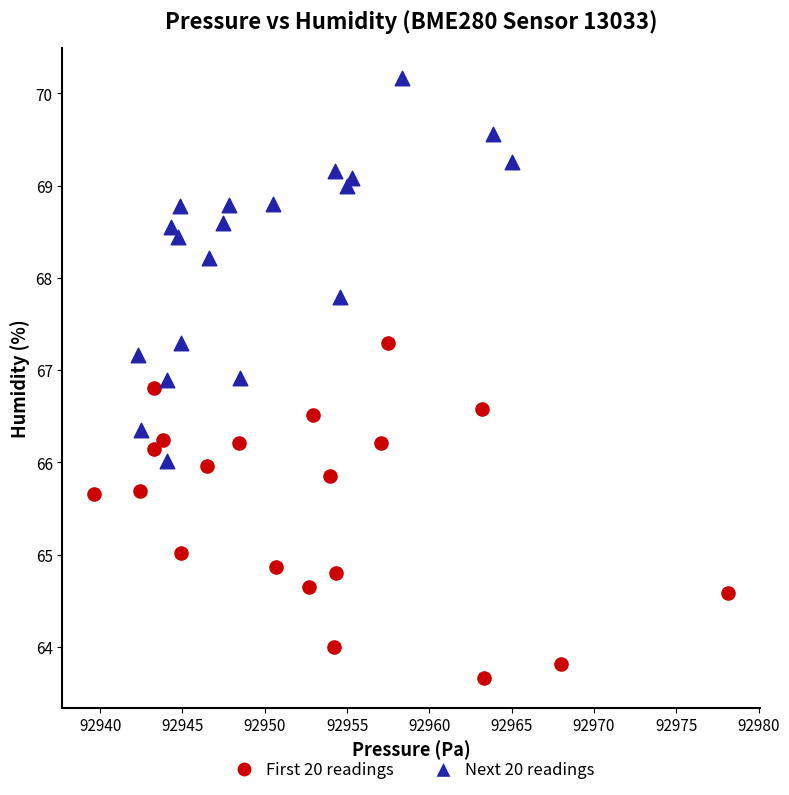

Which series has the widest spread of Y values?

Next 20 readings